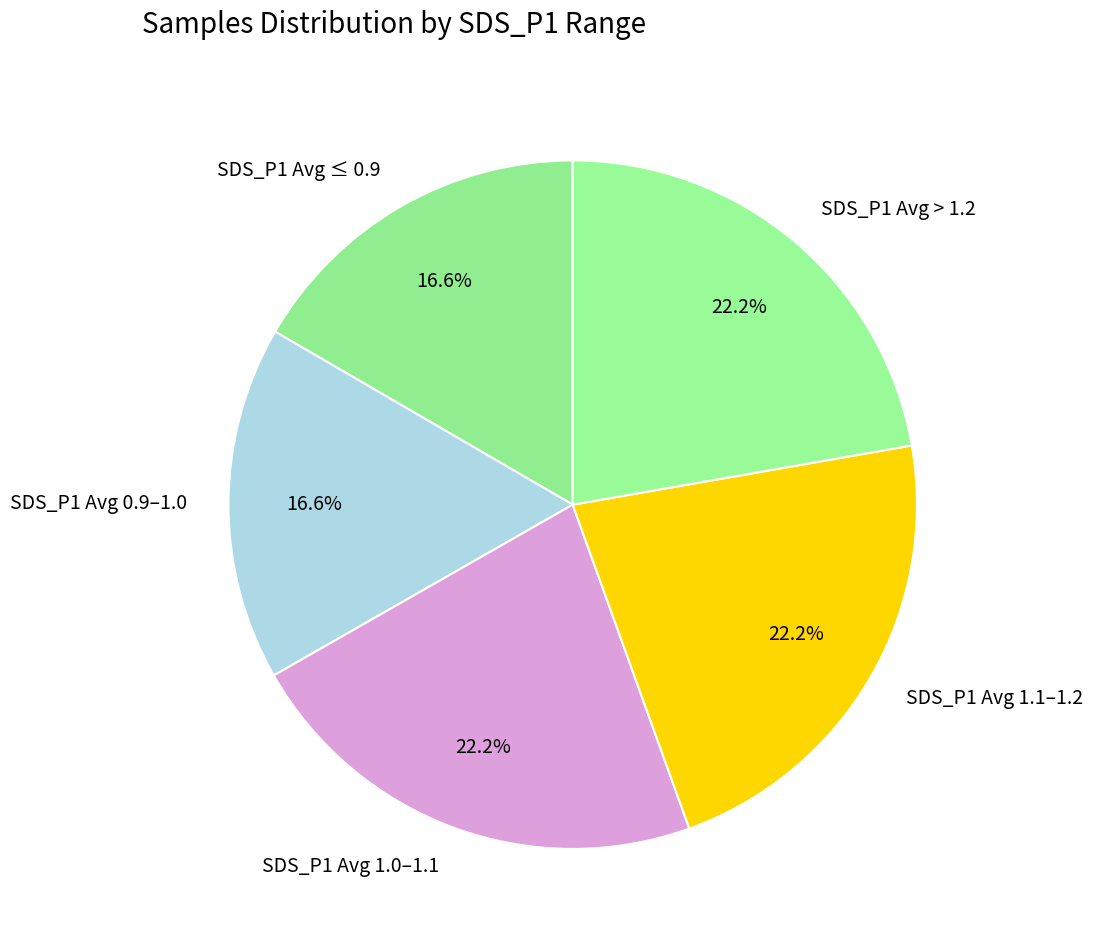

Is the sum of SDS_P1 Avg 1.0–1.1 and SDS_P1 Avg > 1.2 greater than half?

No